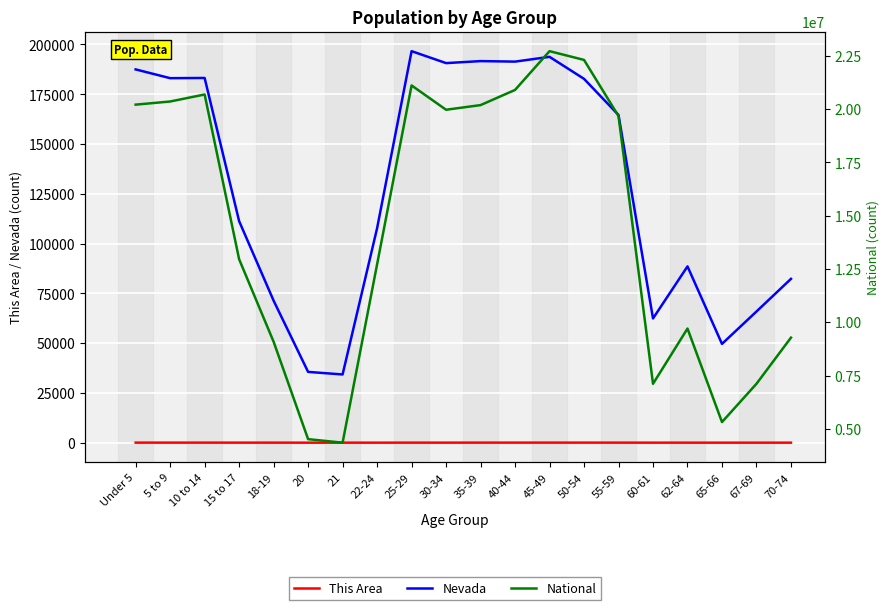

At 15 to 17, list the series in order from largest to smallest.

National, Nevada, This Area